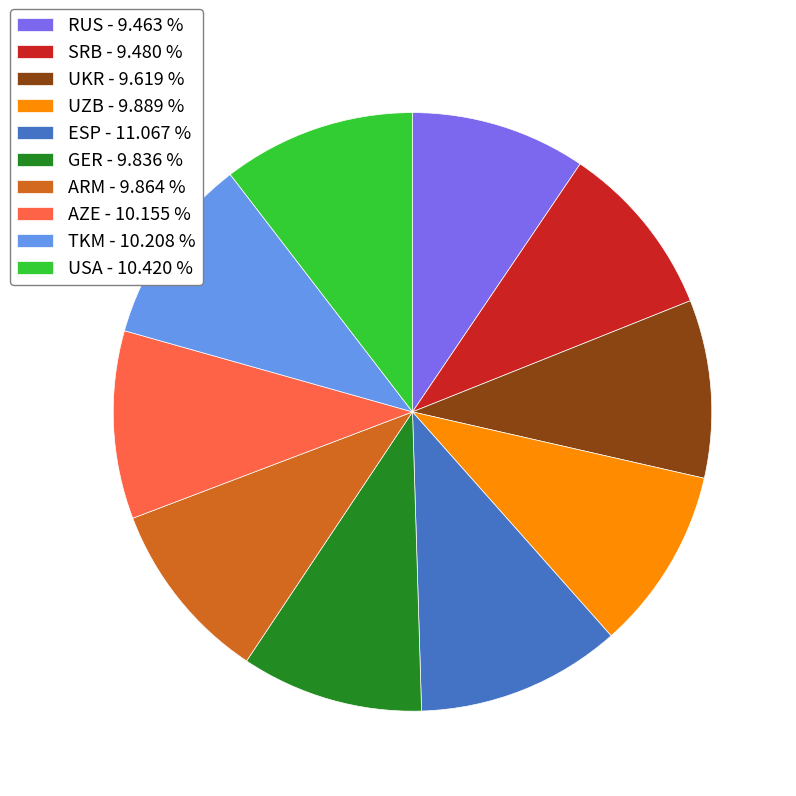

Combined, do GER - 9.836 % and TKM - 10.208 % account for over 50%?

No